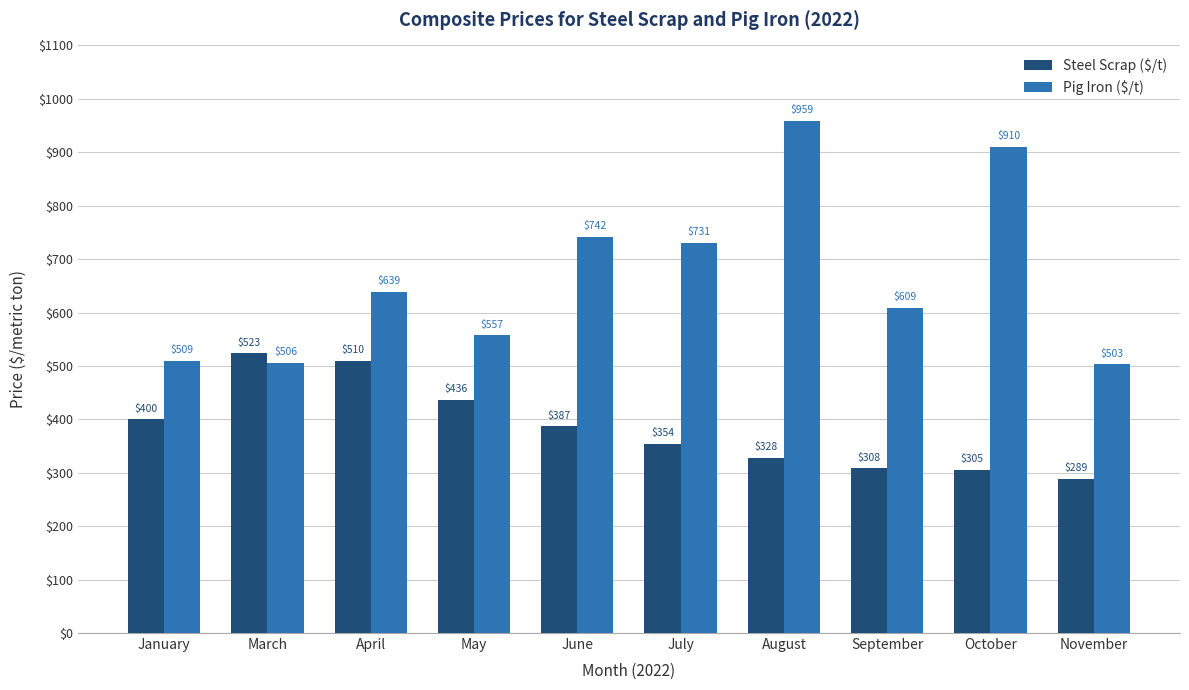

What is the difference between the maximum and minimum values in the Pig Iron ($/t) series?

455.9